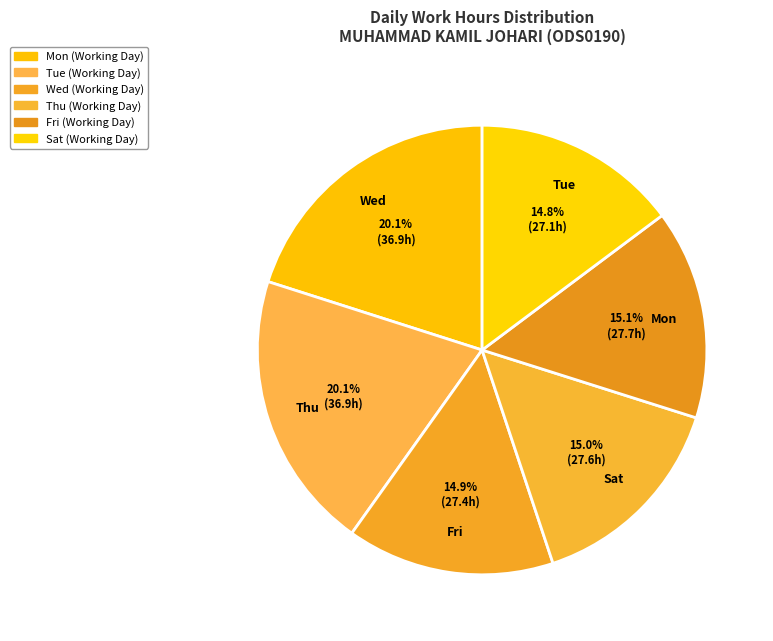

How many slices are in this pie chart?

6